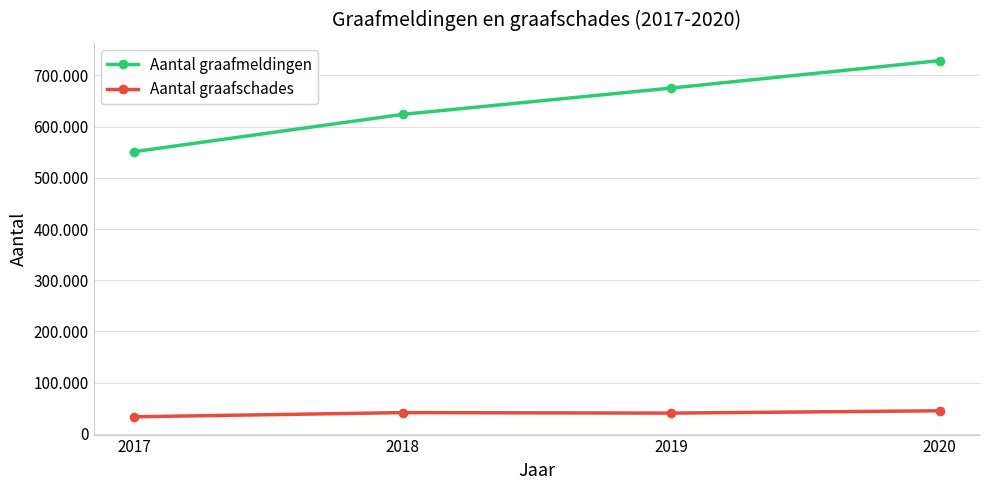

Rank the series by their maximum value, from highest to lowest.

Aantal graafmeldingen, Aantal graafschades